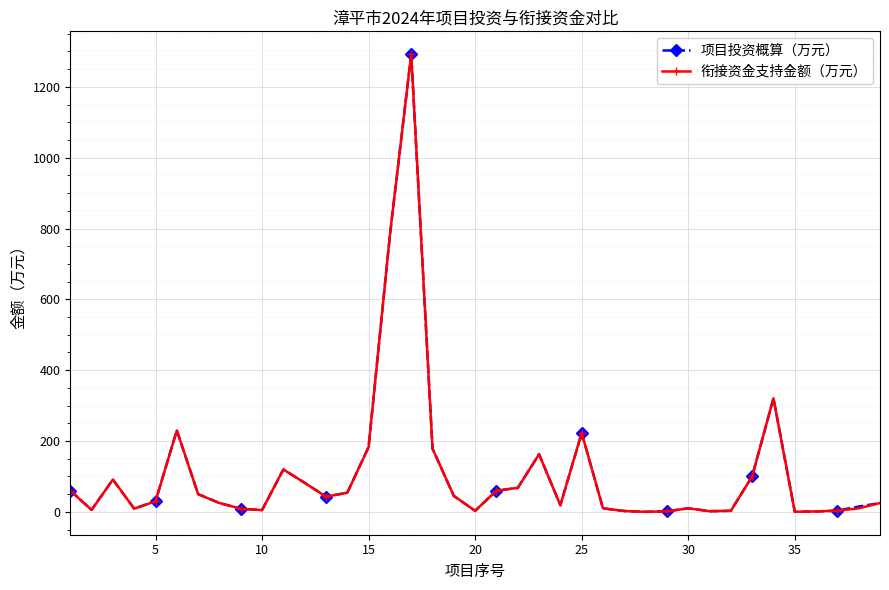

At how many categories does at least one series exceed 342?

2